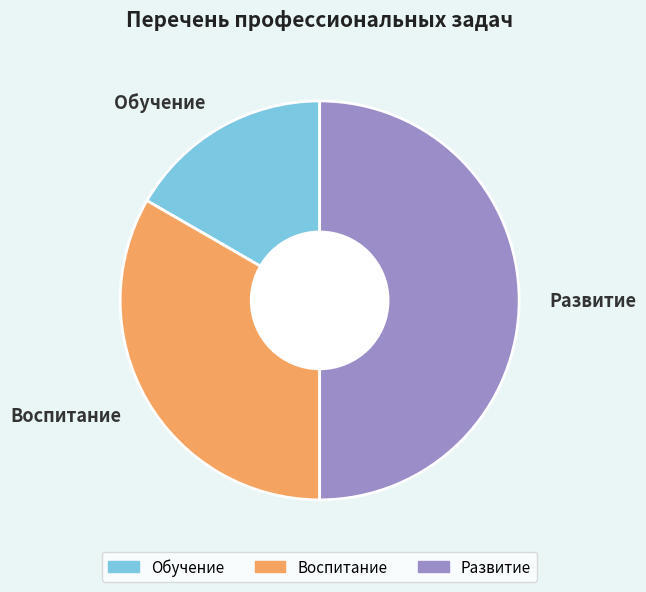

Which category has the smallest portion of the pie?

Обучение